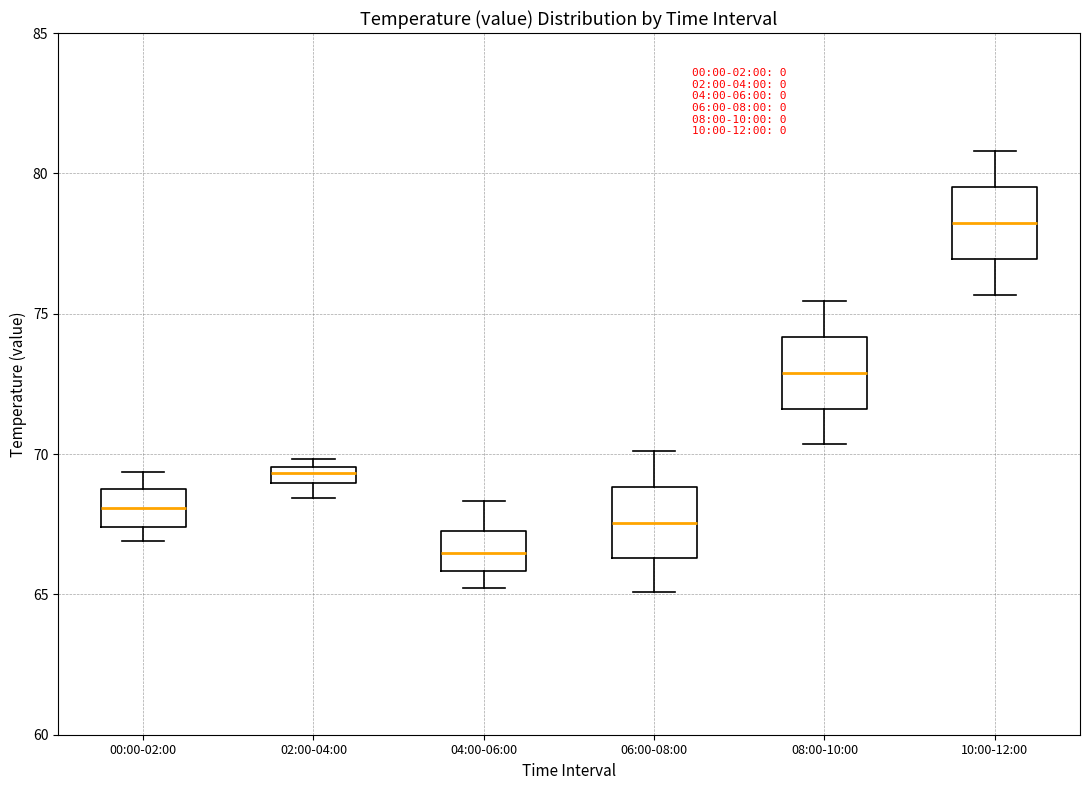

Which box's median line is the highest?

10:00-12:00